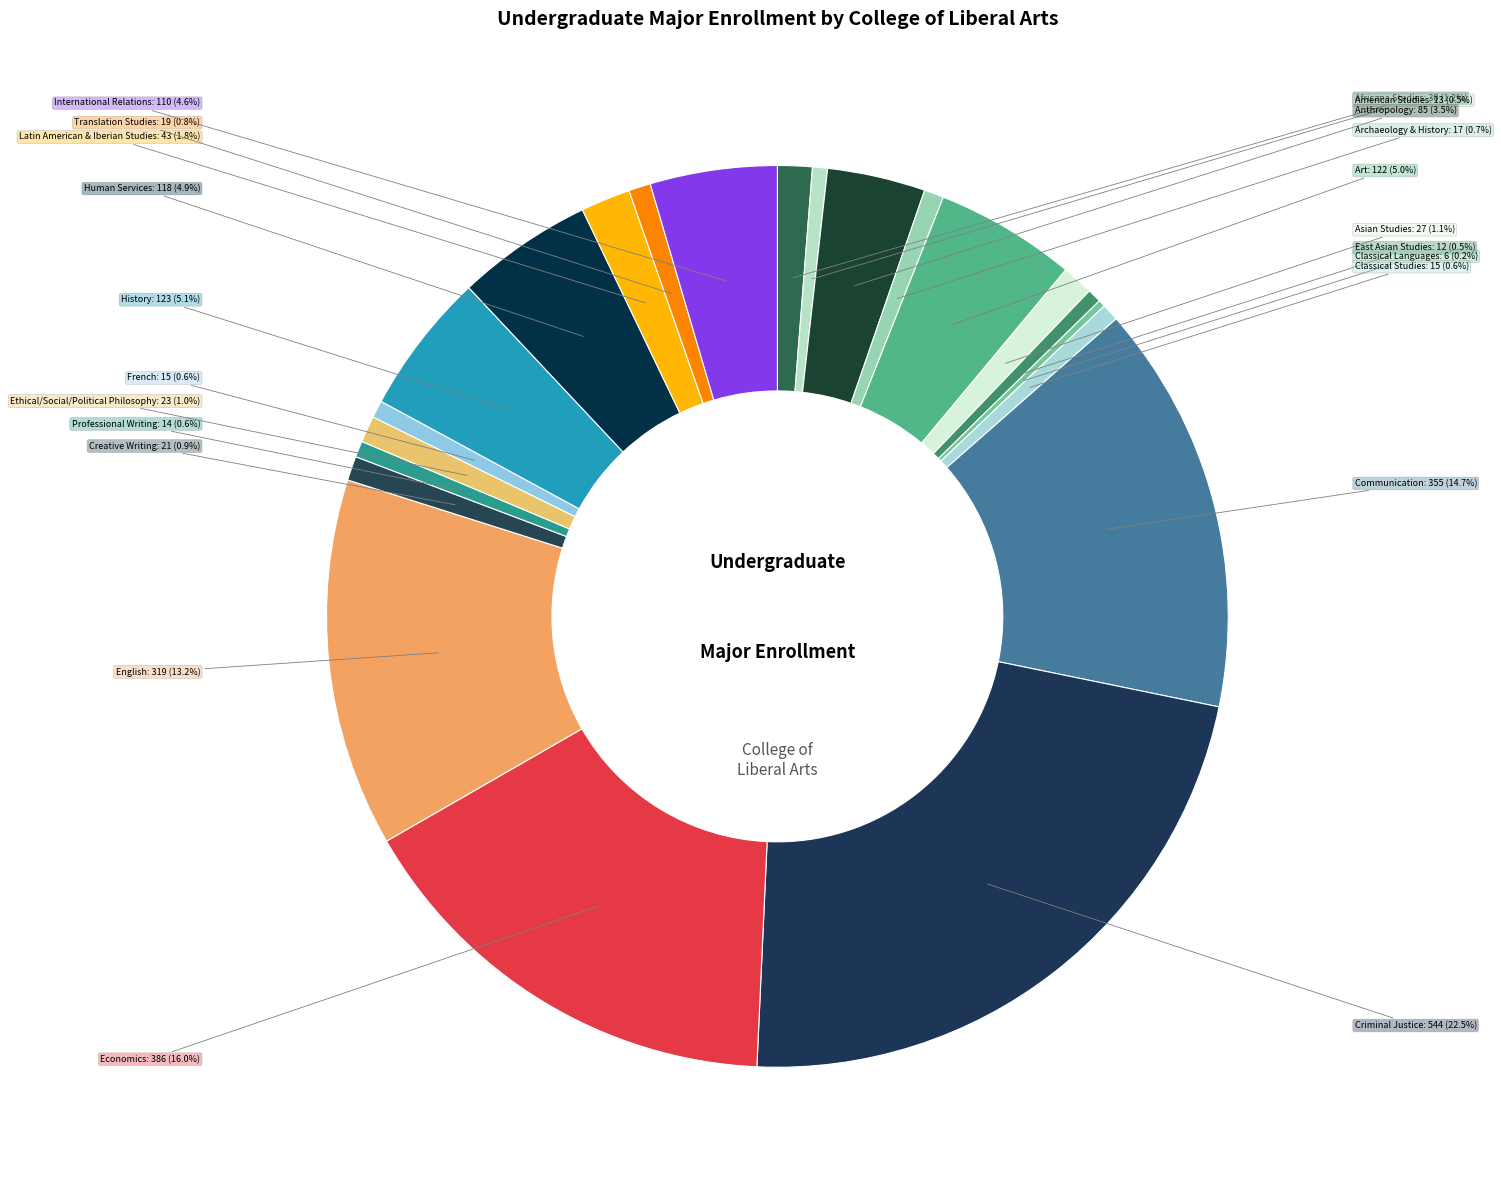

To the nearest percent, what percentage of the pie is Classical Studies?

1%